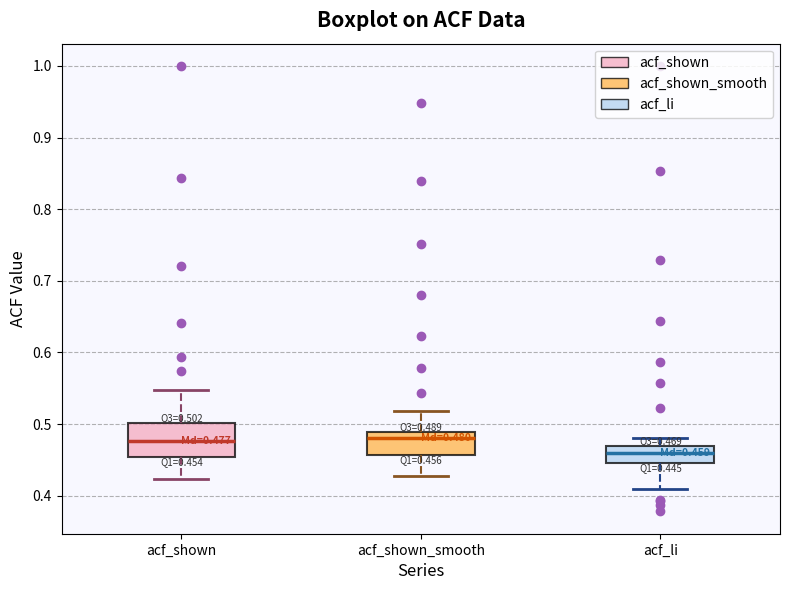

Which box is the tallest, from its lower edge to its upper edge?

acf_shown